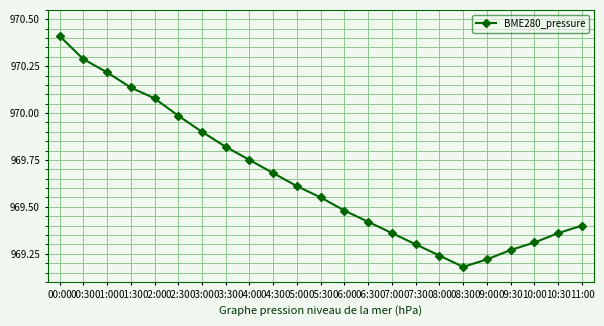

Is it true that the value at 10:00 is 1539.9?

False